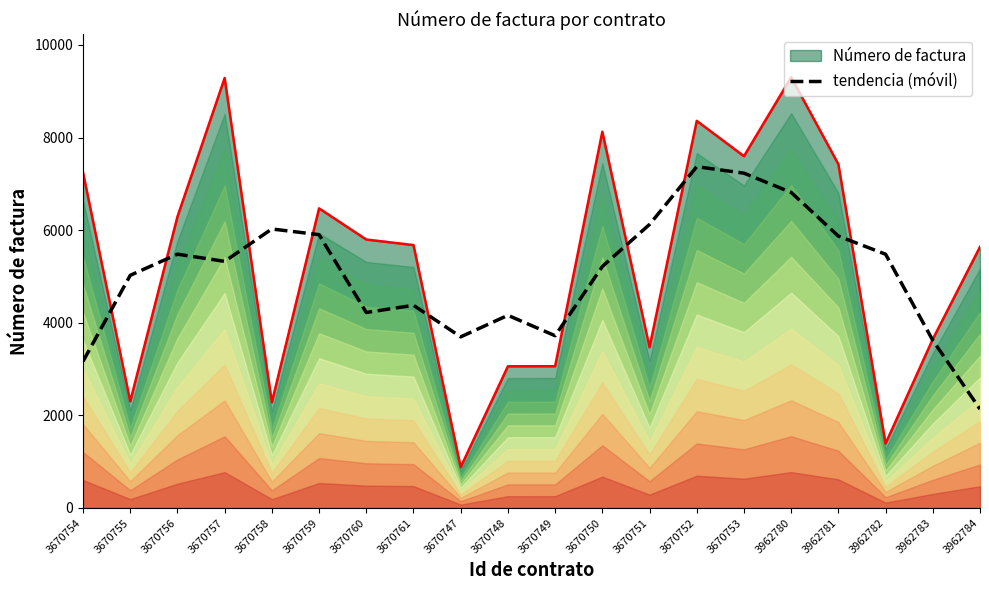

What is the smallest value displayed?

2135.6